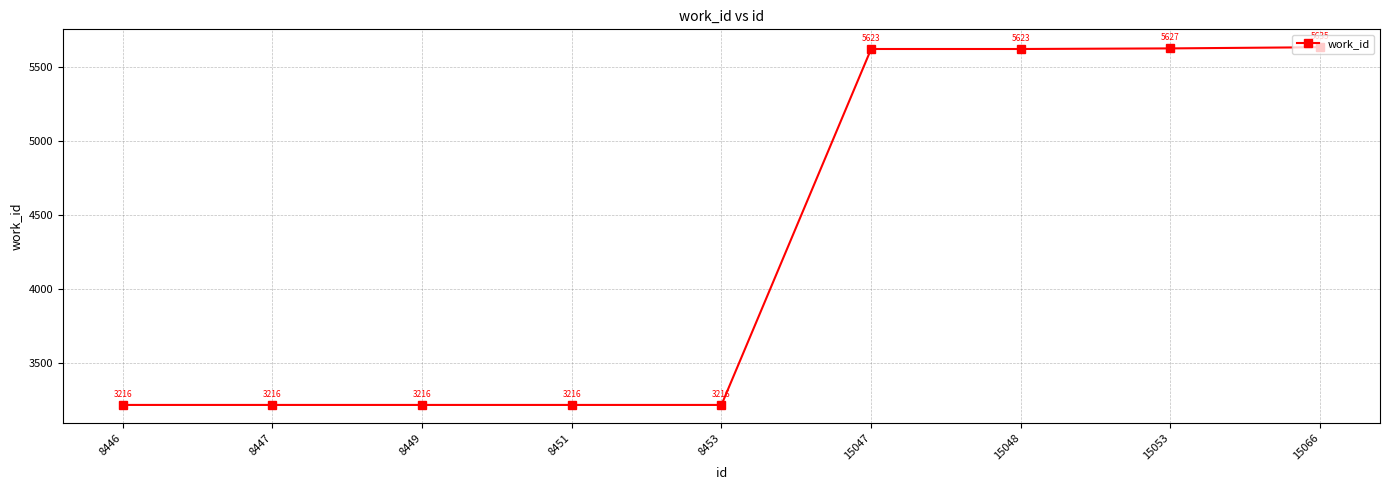

Which category has the highest value across all series?

15066